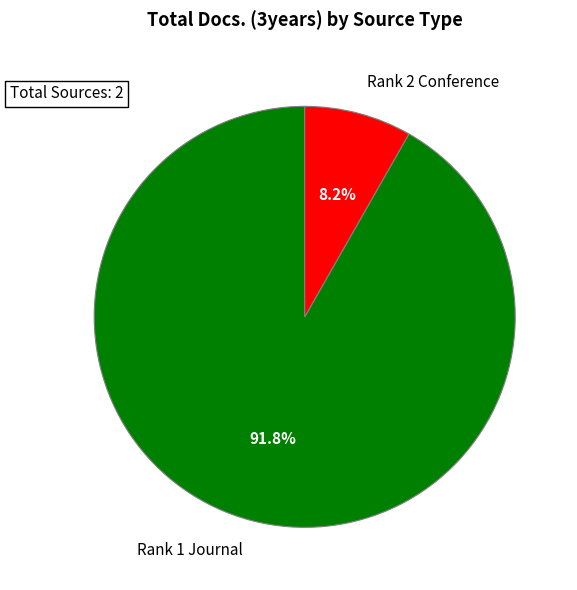

Is Rank 1 Journal the majority of the pie?

Yes